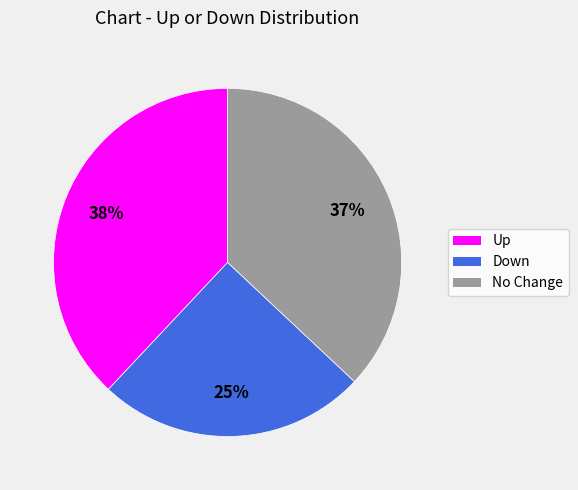

To the nearest percent, what is the difference between the largest and smallest slice percentages?

13%